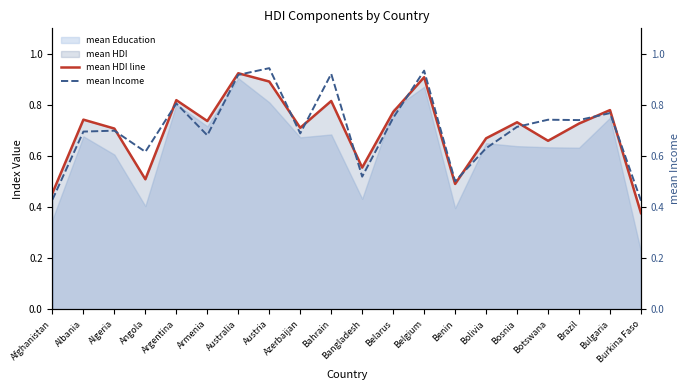

What is the difference between the second highest and minimum values in the mean Income series?

0.5